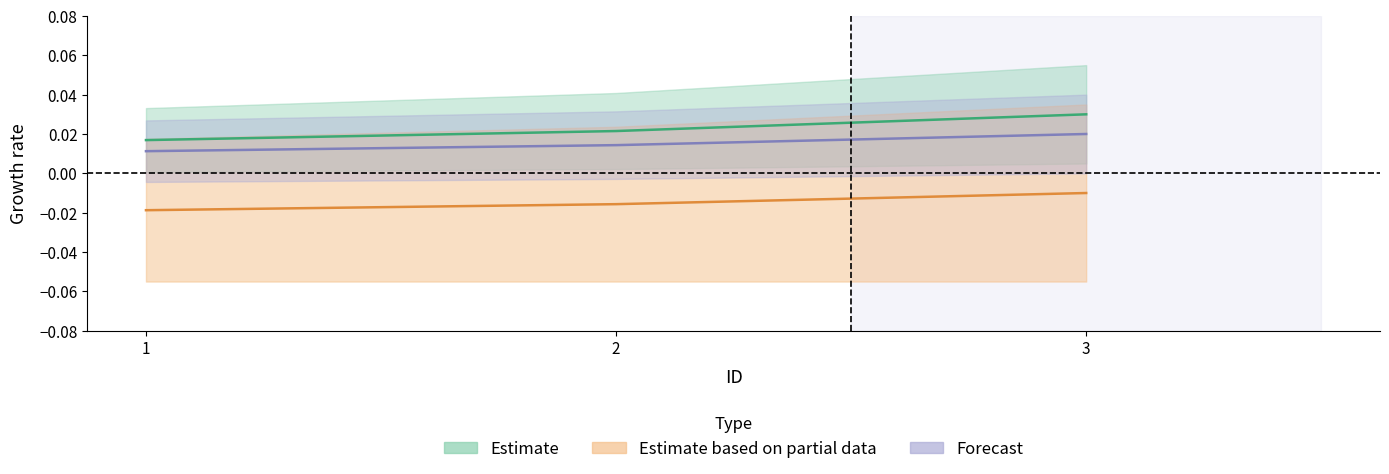

Which has a higher value, 2 or 3?

3